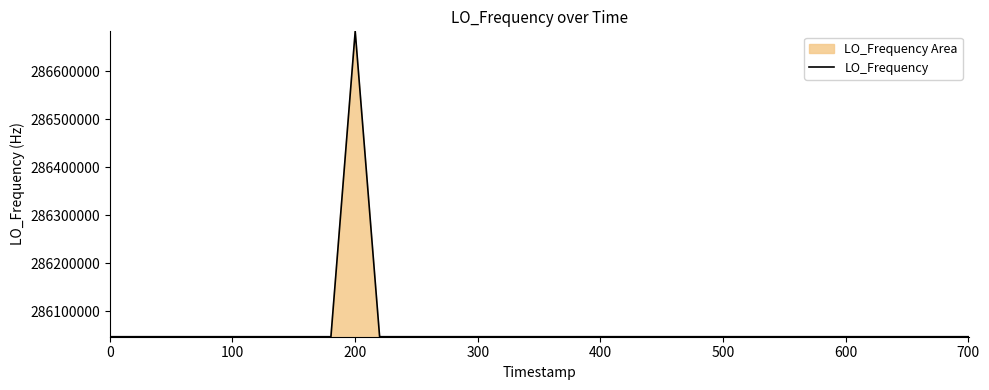

What is the maximum value shown in the chart?

286682705.0